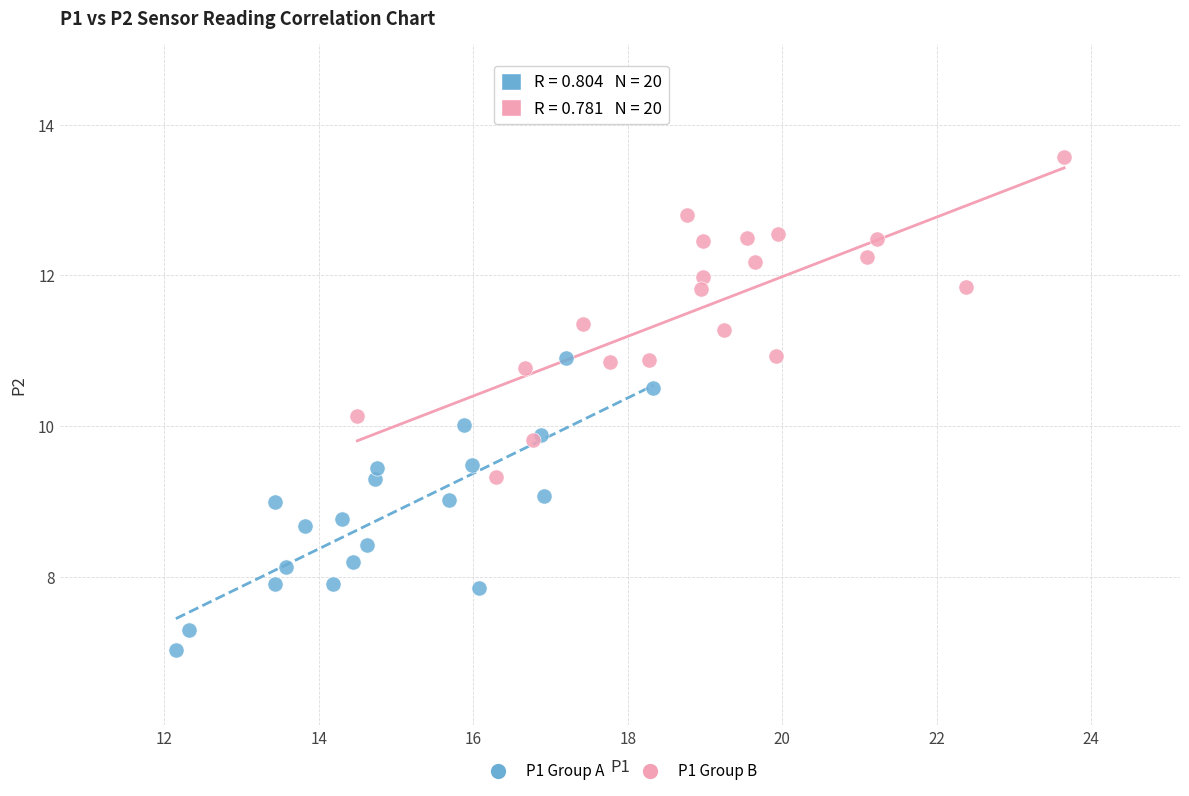

Which series has the widest spread of Y values?

P1 Group B